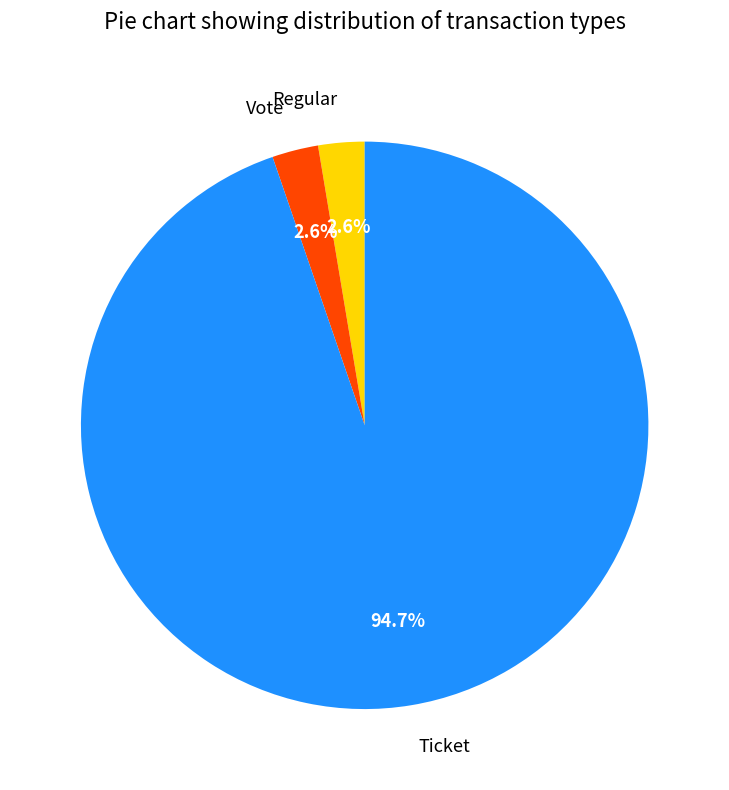

What is the largest slice in the pie chart?

Ticket